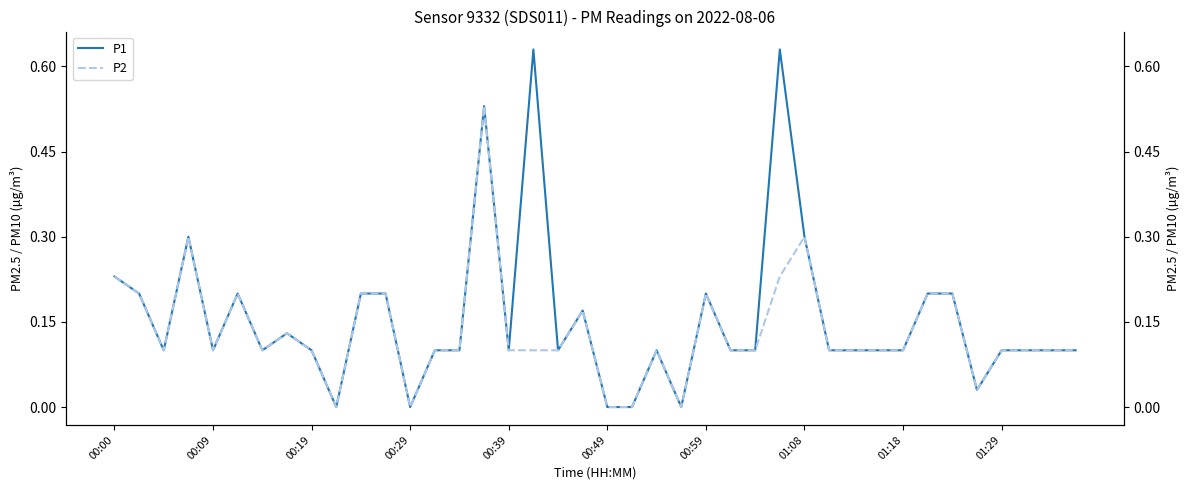

What are all the series names shown in the legend?

P1, P2